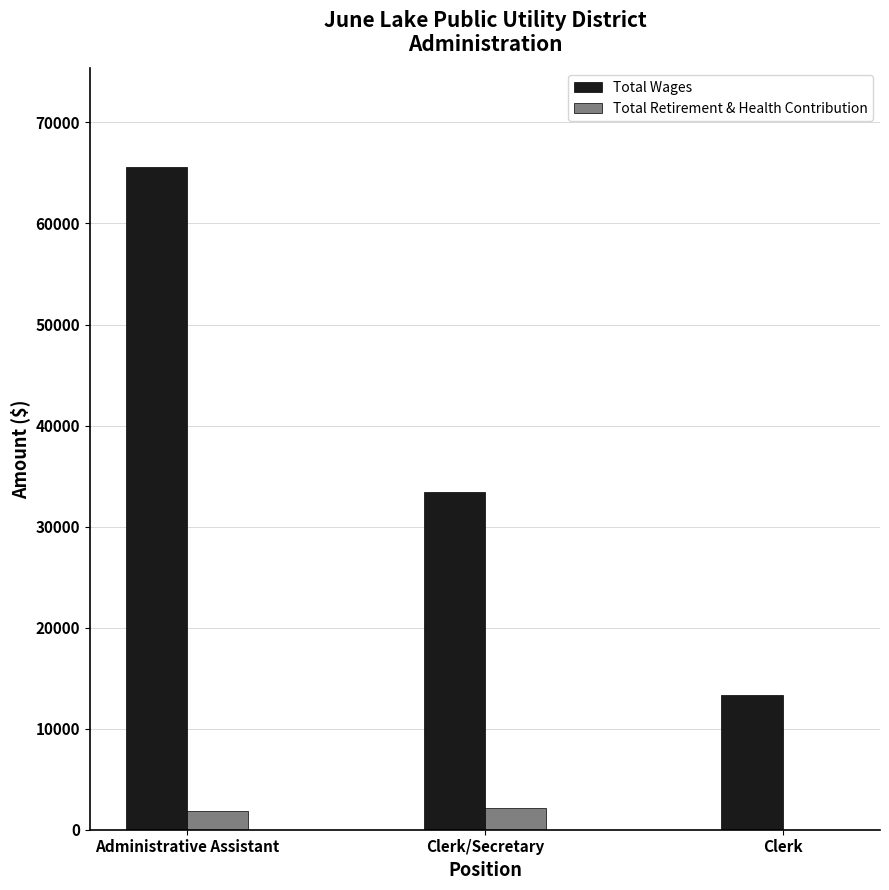

Are the bars horizontal?

No